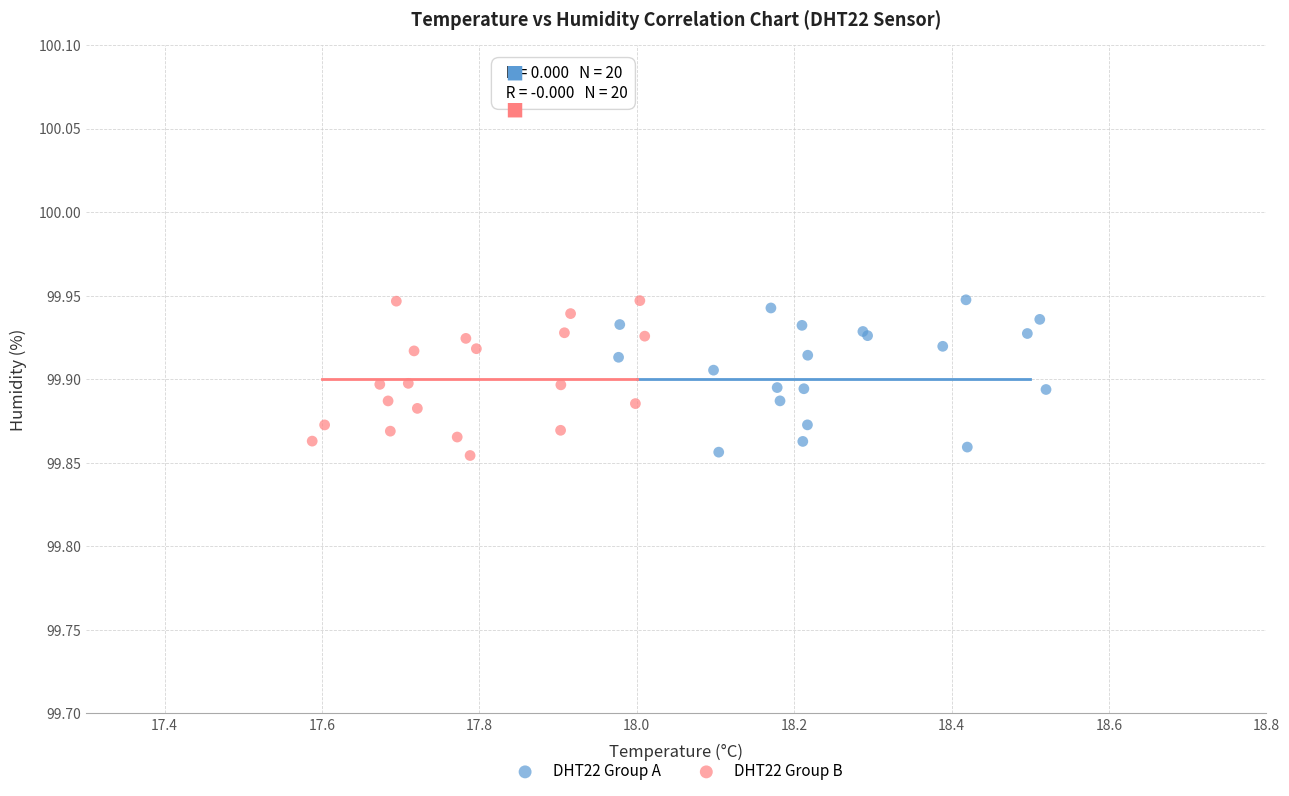

What are all the series names shown in the legend?

DHT22 Group A, DHT22 Group B